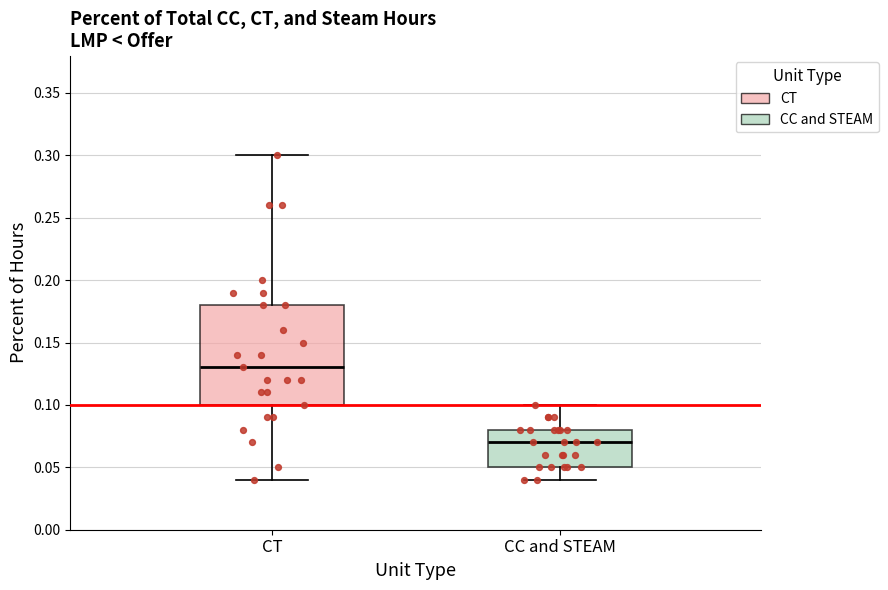

Where does the upper whisker of the box for CC and STEAM end on the y-axis? The values are not printed on the chart, so give them approximately, as read against the axis.

0.10